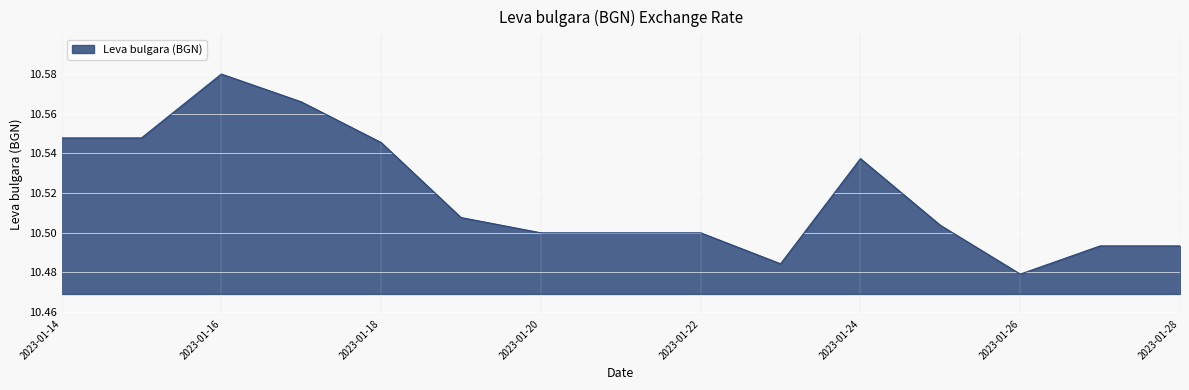

Is this an area chart (filled region under the line)?

Yes